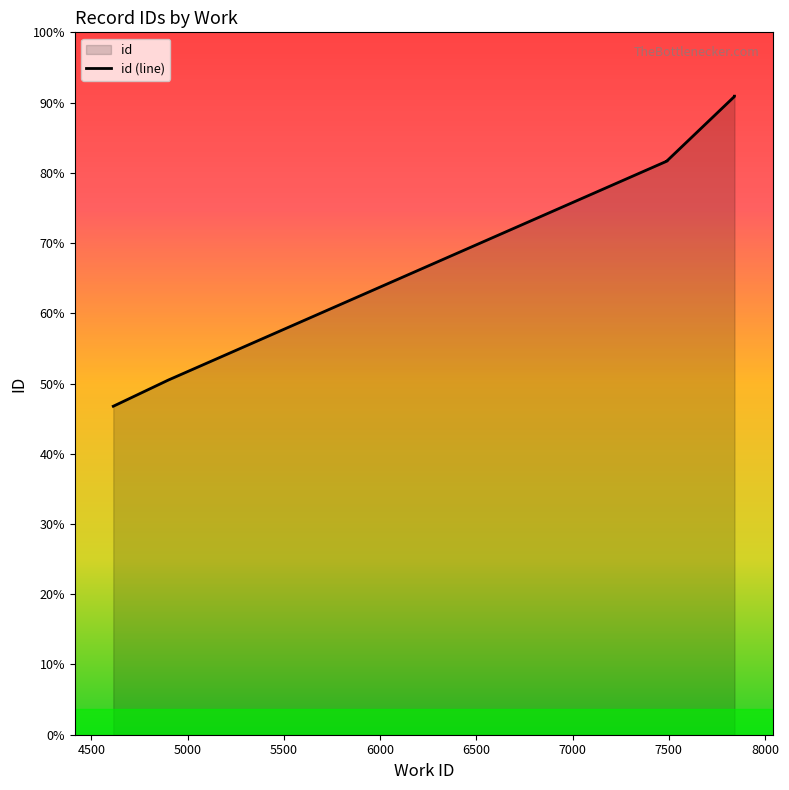

The value at 6500 is 30268. True or false?

False